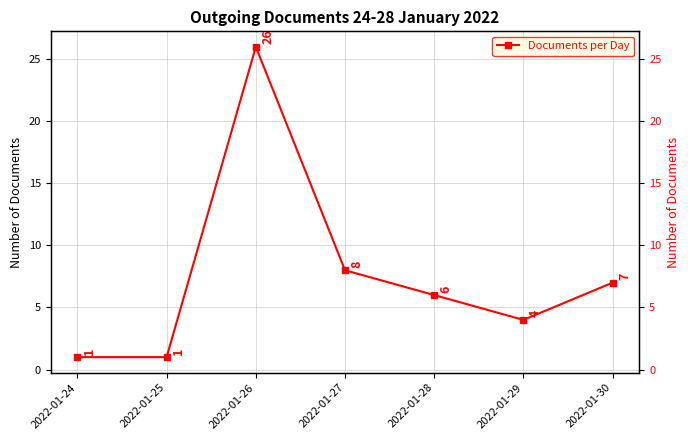

What is the sum of the values at 2022-01-29 and 2022-01-26?

30